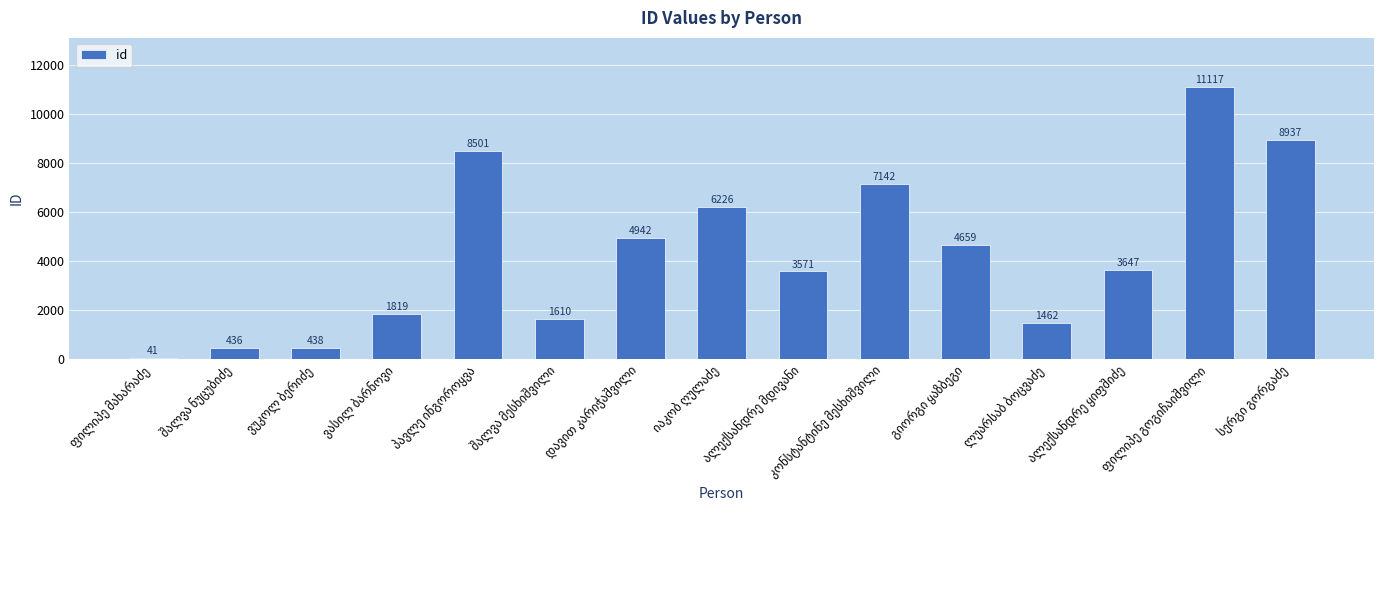

What is the value of the 7th bar from the left?

4942